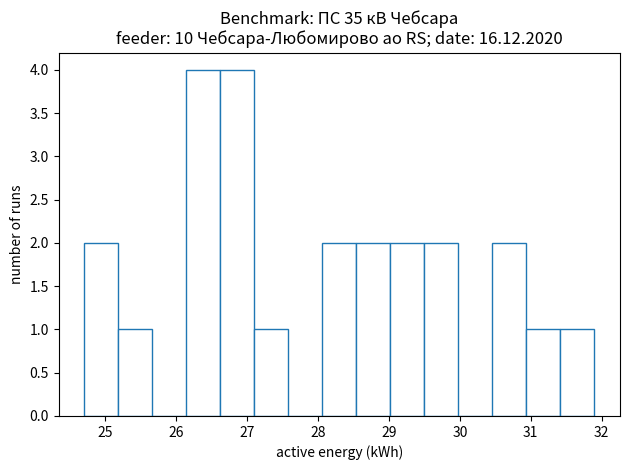

Reading left to right, transcribe this chart: for each bar, give the range it covers on the x-axis and its height. Neither the bar edges nor the heights are printed on the chart, so give them approximately, as read against the axes.

24.70 to 25.18: 2
25.18 to 25.66: 1
25.66 to 26.14: 0
26.14 to 26.62: 4
26.62 to 27.10: 4
27.10 to 27.58: 1
27.58 to 28.06: 0
28.06 to 28.54: 2
28.54 to 29.02: 2
29.02 to 29.50: 2
29.50 to 29.98: 2
29.98 to 30.46: 0
30.46 to 30.94: 2
30.94 to 31.42: 1
31.42 to 31.90: 1